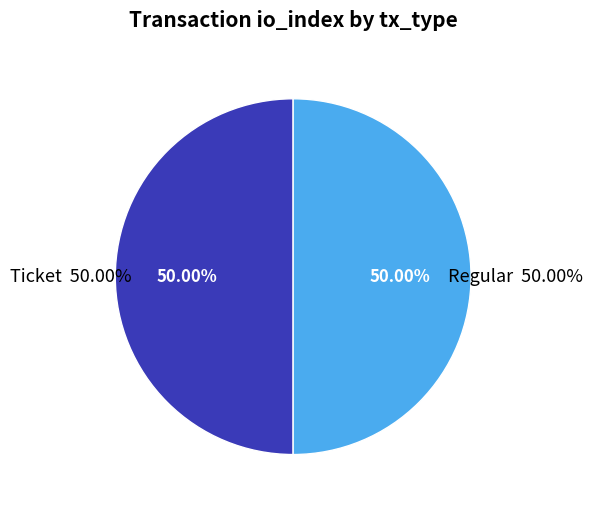

Is Regular the majority of the pie?

Yes